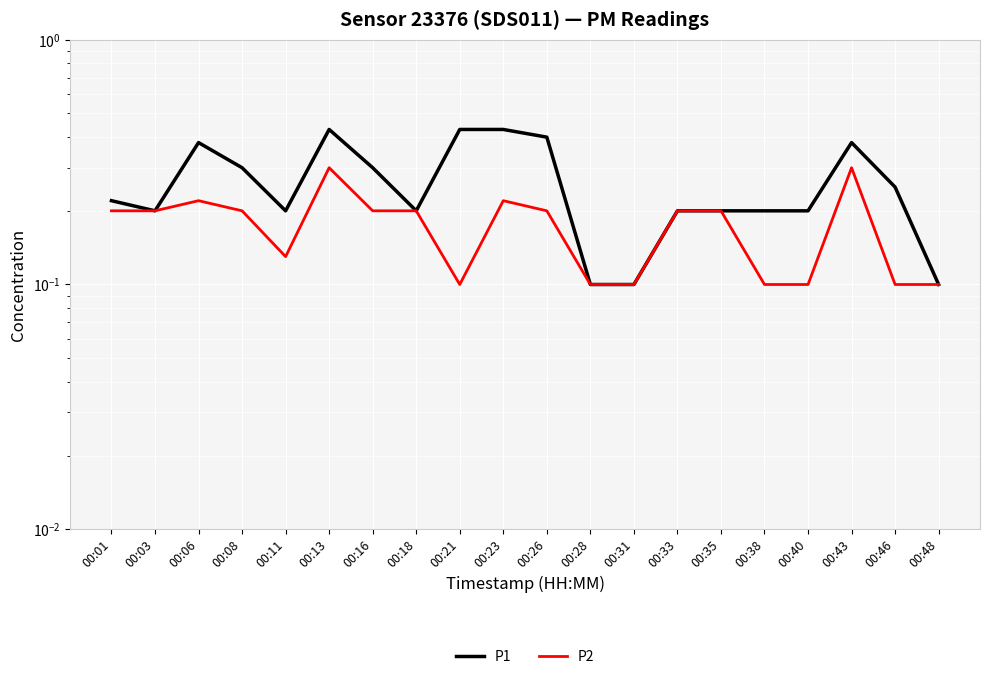

Rank the categories by P2 value from lowest to highest.

00:21, 00:28, 00:31, 00:38, 00:40, 00:46, 00:48, 00:11, 00:01, 00:03, 00:08, 00:16, 00:18, 00:26, 00:33, 00:35, 00:06, 00:23, 00:13, 00:43